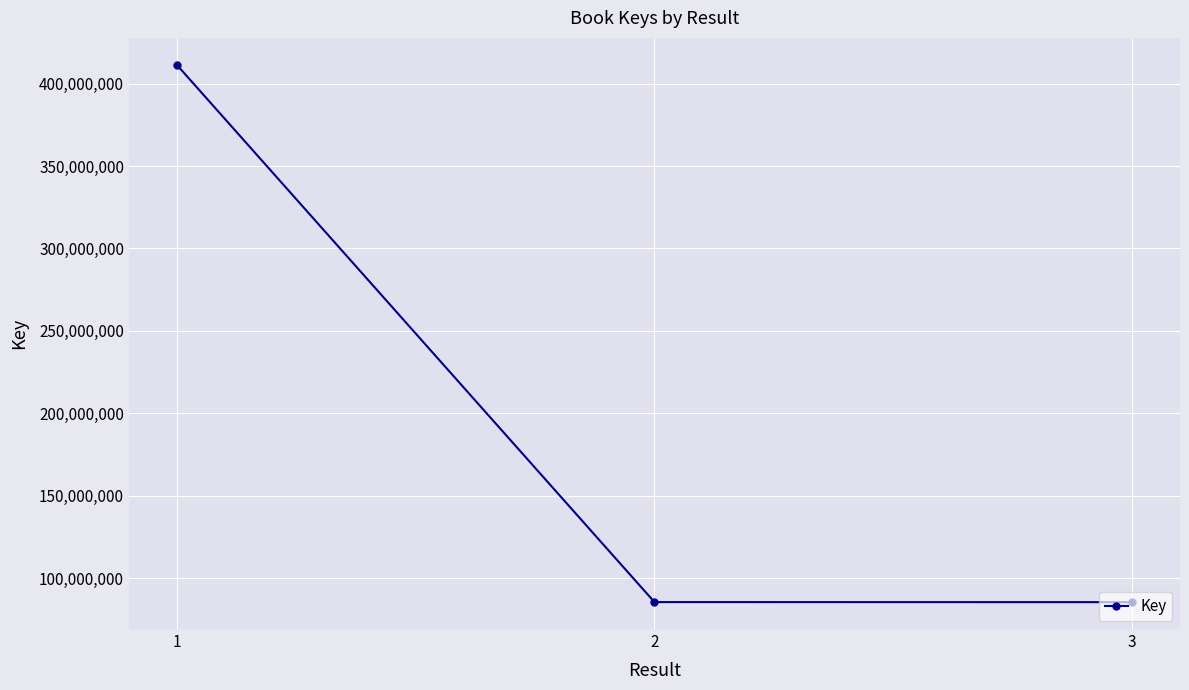

The chart shows a value of 85432602 at 3. True or false?

True